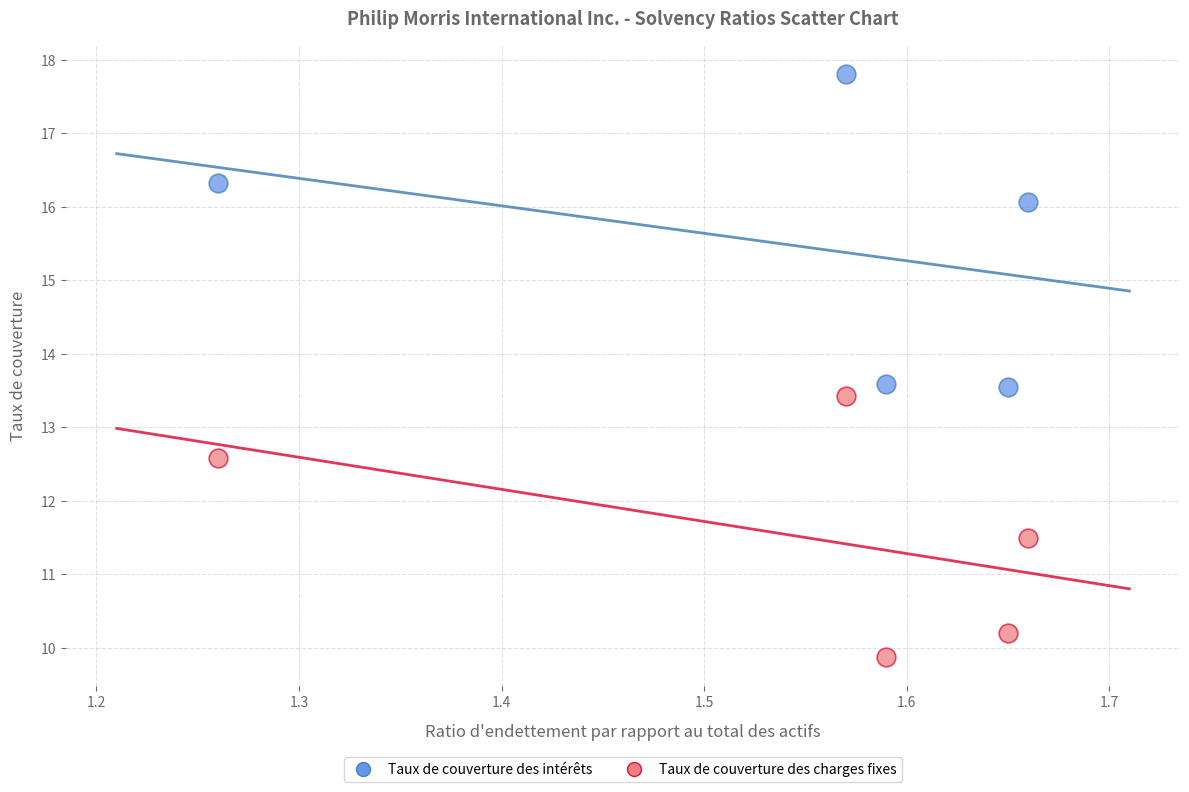

Across all data points, what is the range of Y values (max minus min)?

7.9